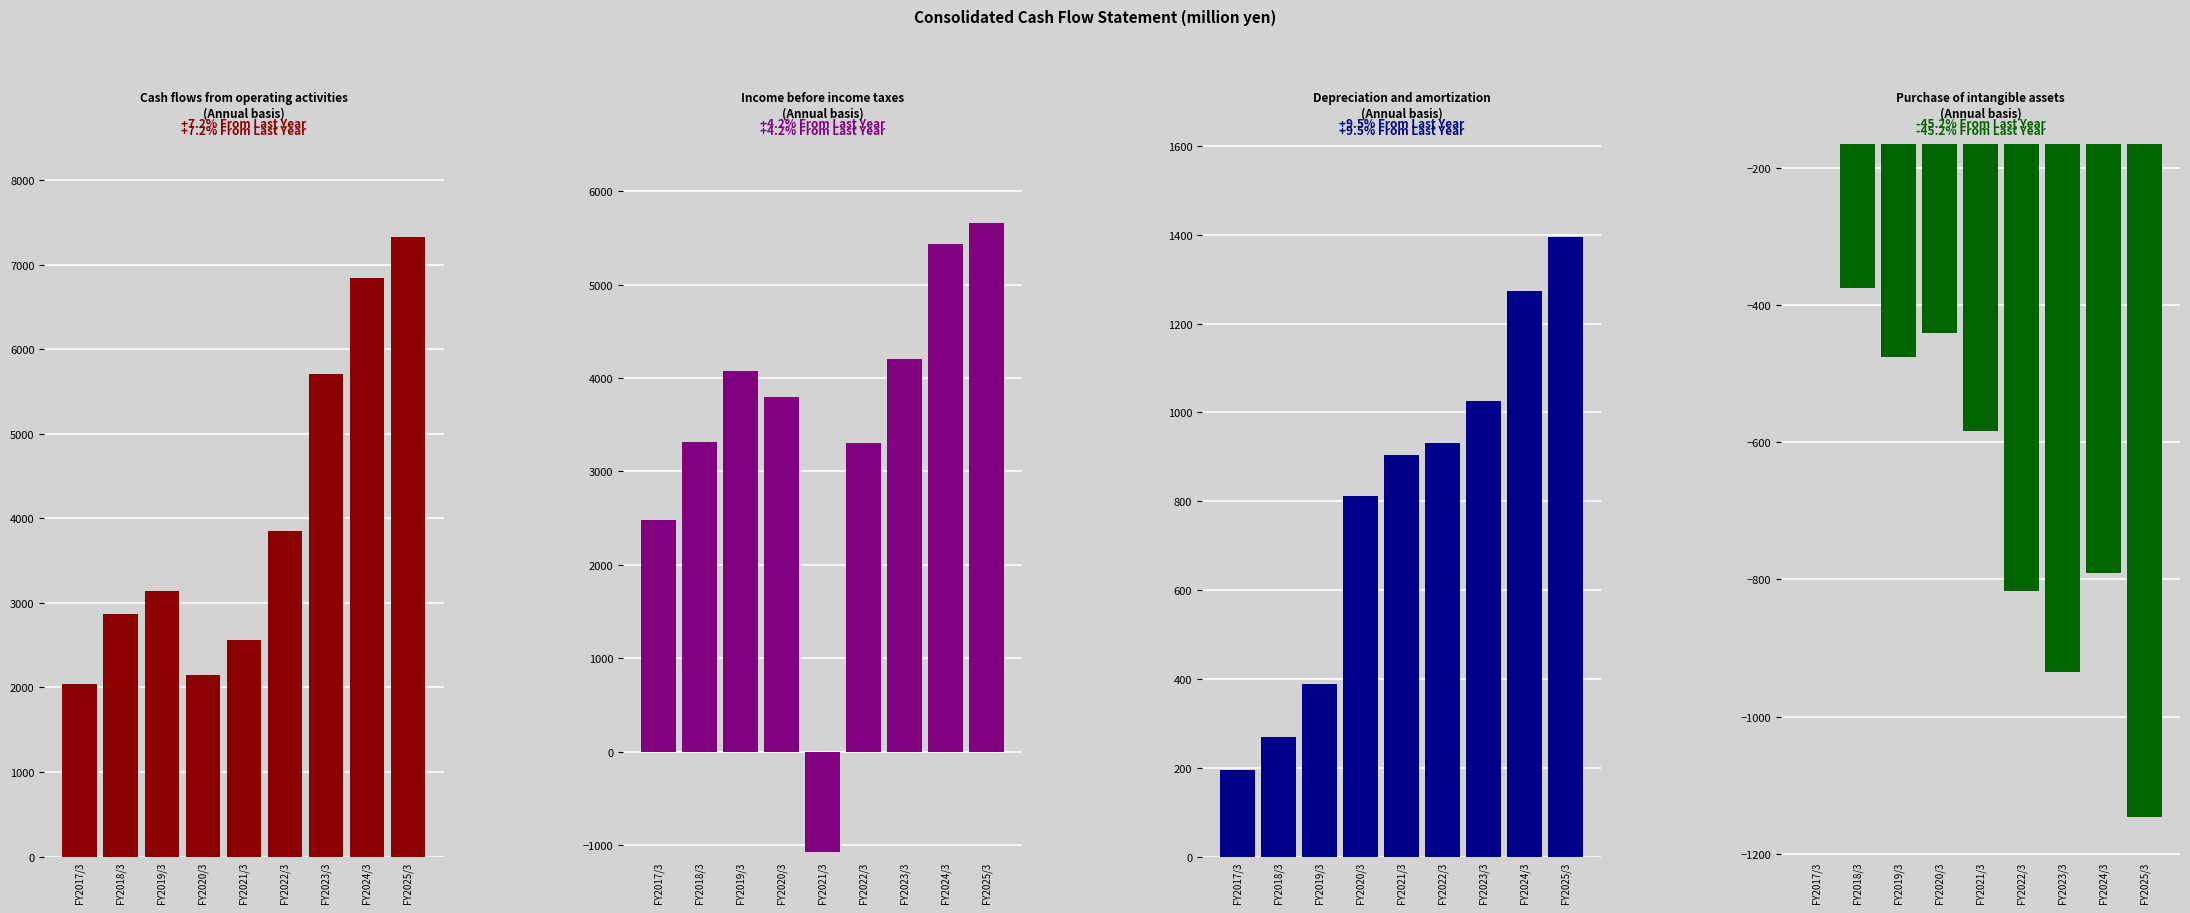

Which category has the lowest value across all series?

FY2025/3